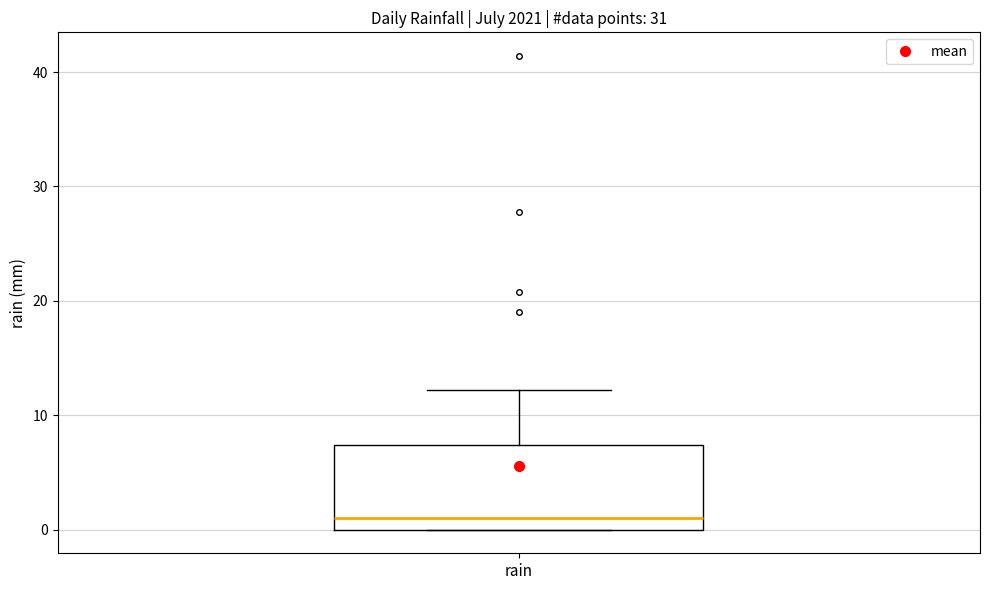

Read this box plot against the y-axis: the position of the median line, the range covered by the box, and the ends of both whiskers. The values are not printed on the chart, so give them approximately, as read against the axis.

median 1, box 0 to 7, whiskers 0 to 12